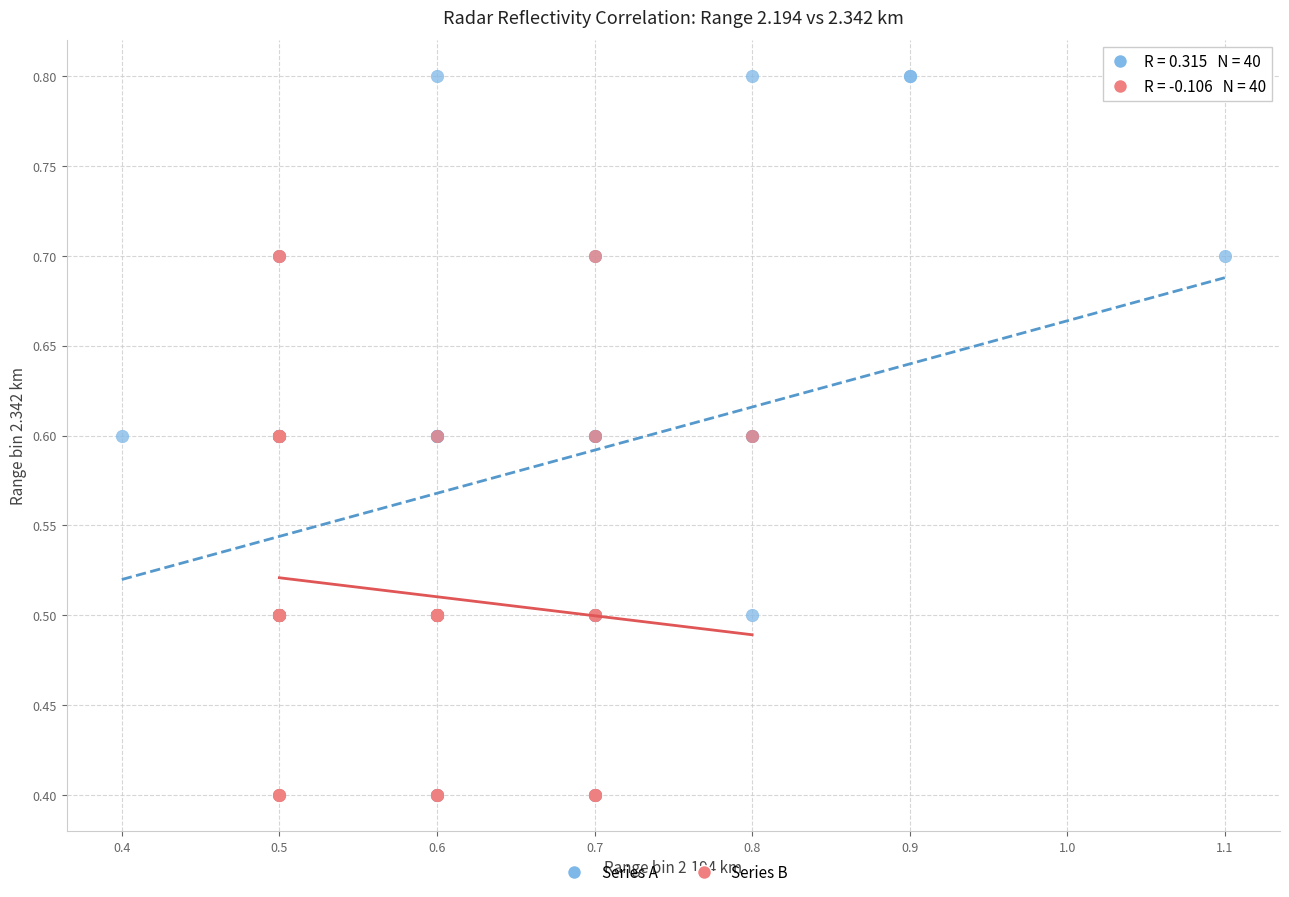

Which series reaches the maximum Y coordinate?

Series A